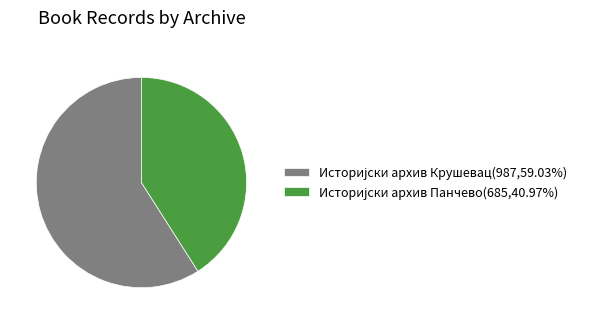

How many segments does this pie chart have?

2